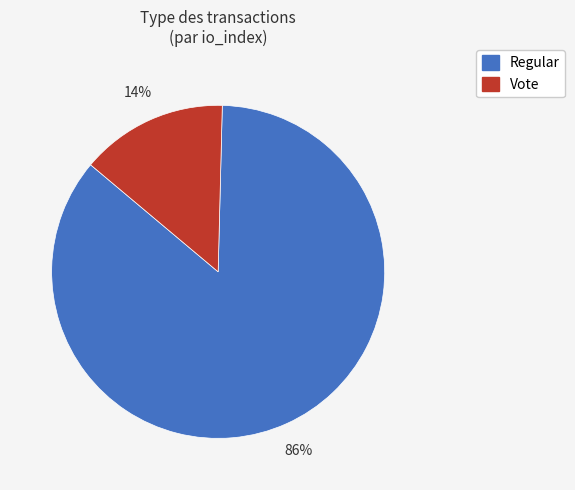

Between Vote and Regular, which is larger?

Regular